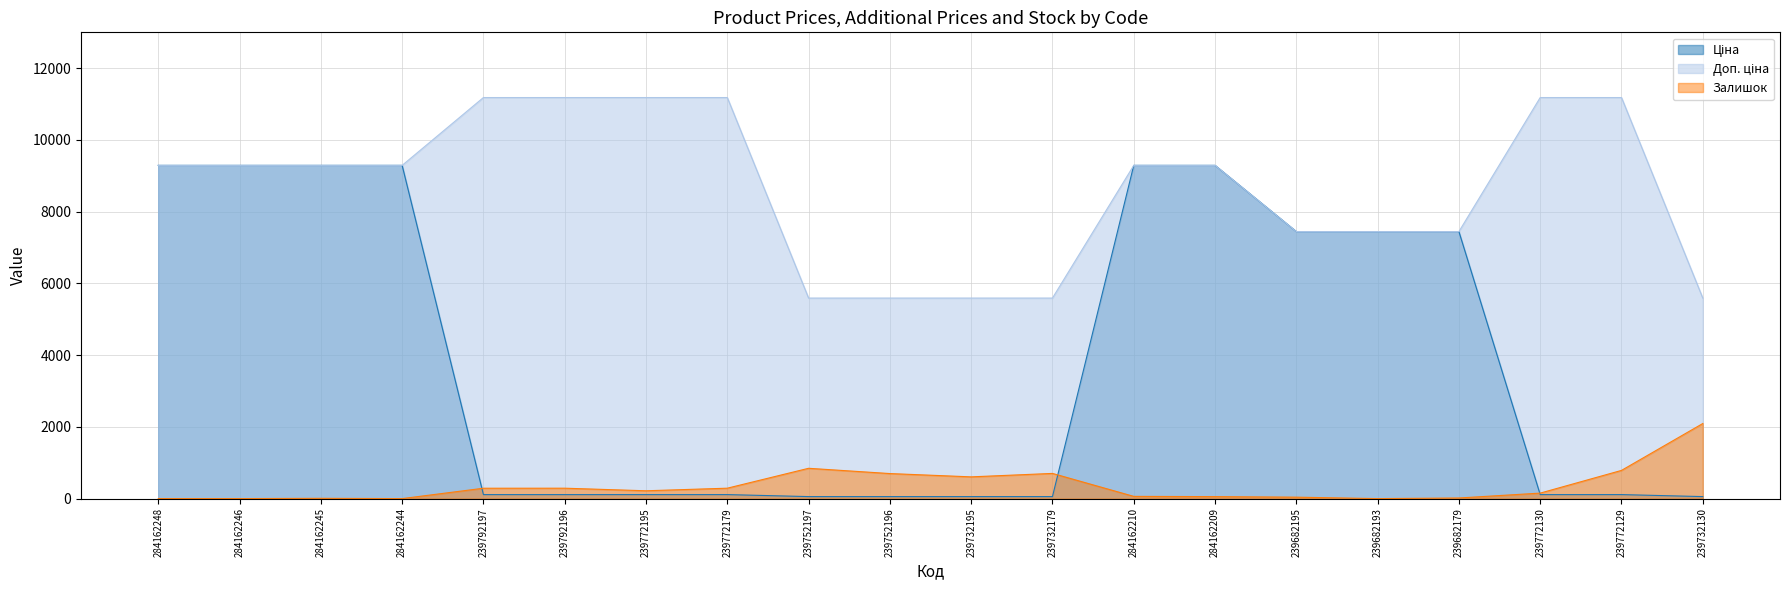

What is the total value across all series at 239772129?

12079.8